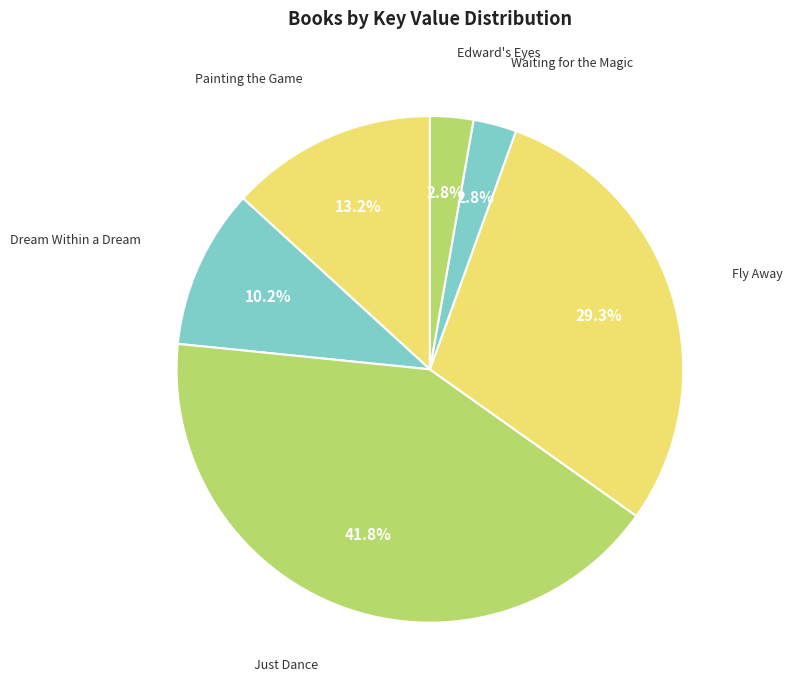

Does Dream Within a Dream represent more than half of the total?

No